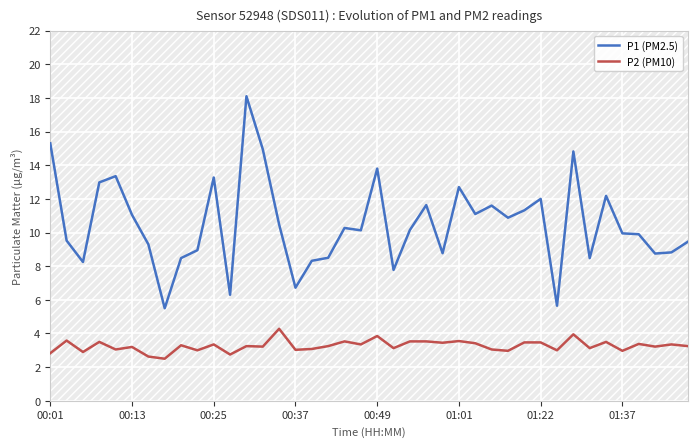

What are all the series names shown in the legend?

P1 (PM2.5), P2 (PM10)